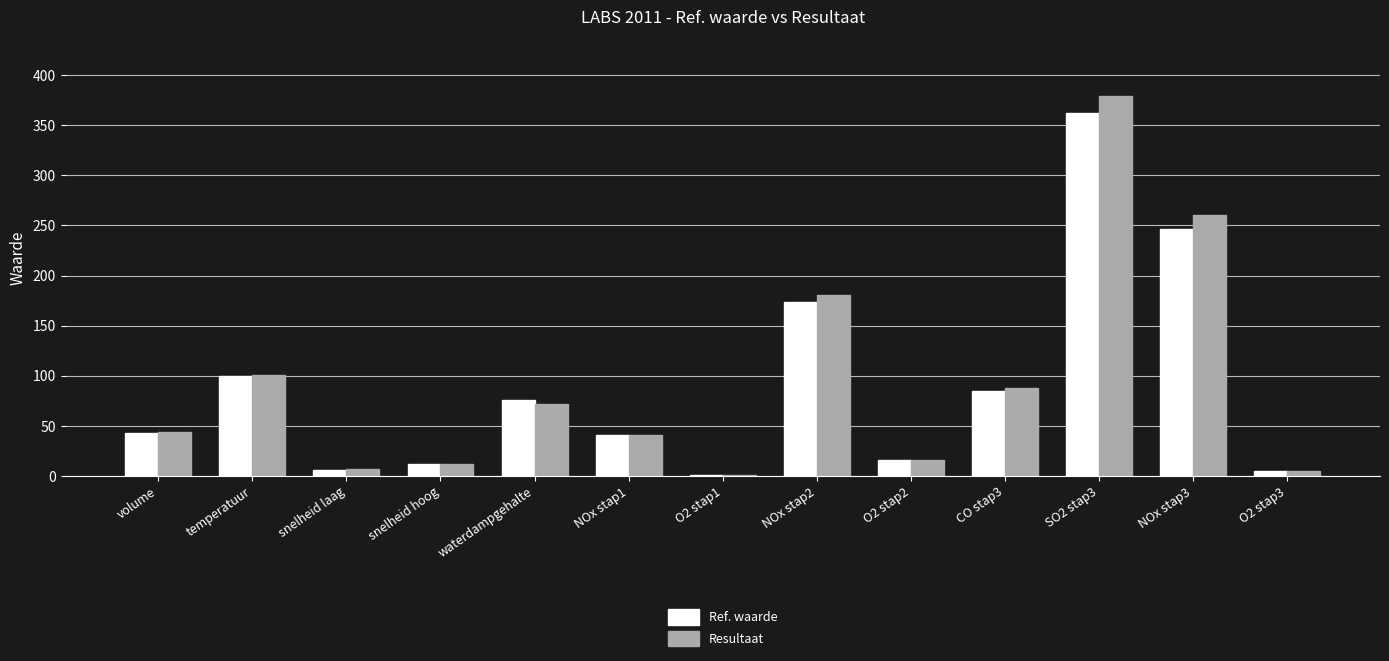

Is it true that Ref. waarde equals 66.5 at temperatuur?

False